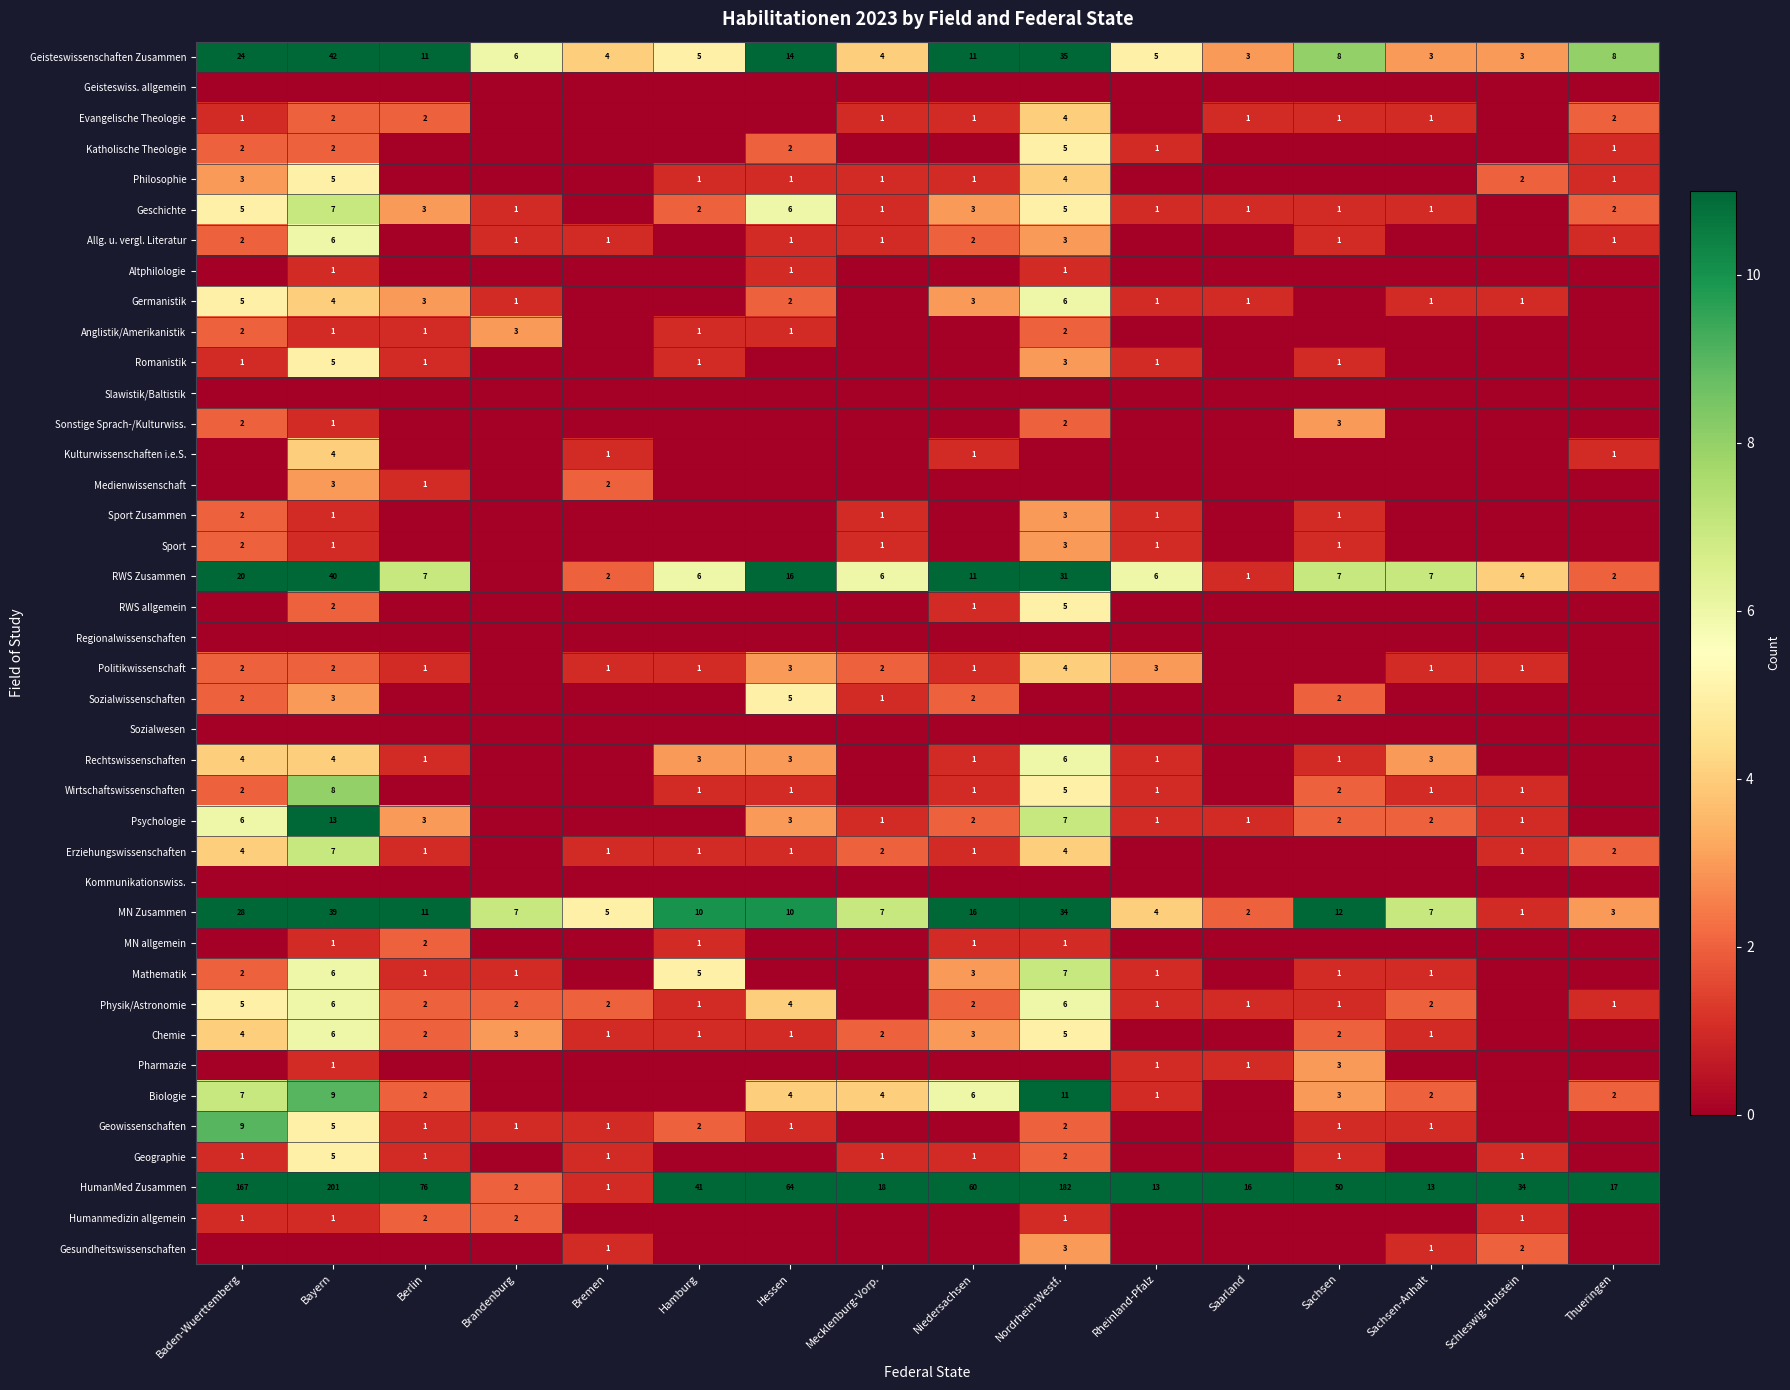

What is the sum of the Chemie values at Nordrhein-Westf. and Berlin?

7